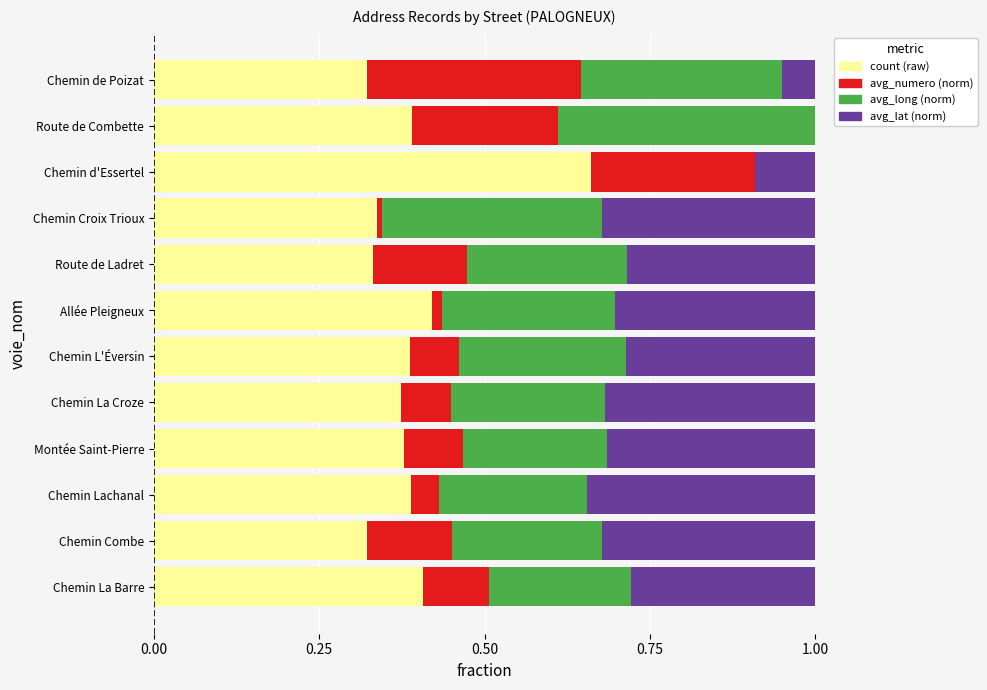

What is the sum of all count (raw) values?

4.7